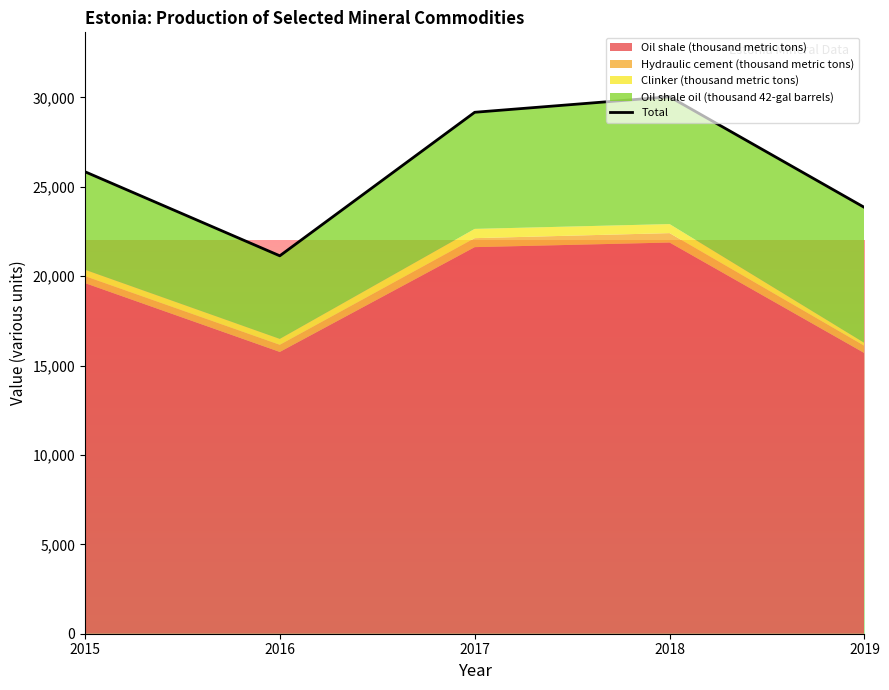

Reading right to left, extract all data points from this chart.

2019=23844	2018=30037	2017=29169	2016=21140	2015=25845